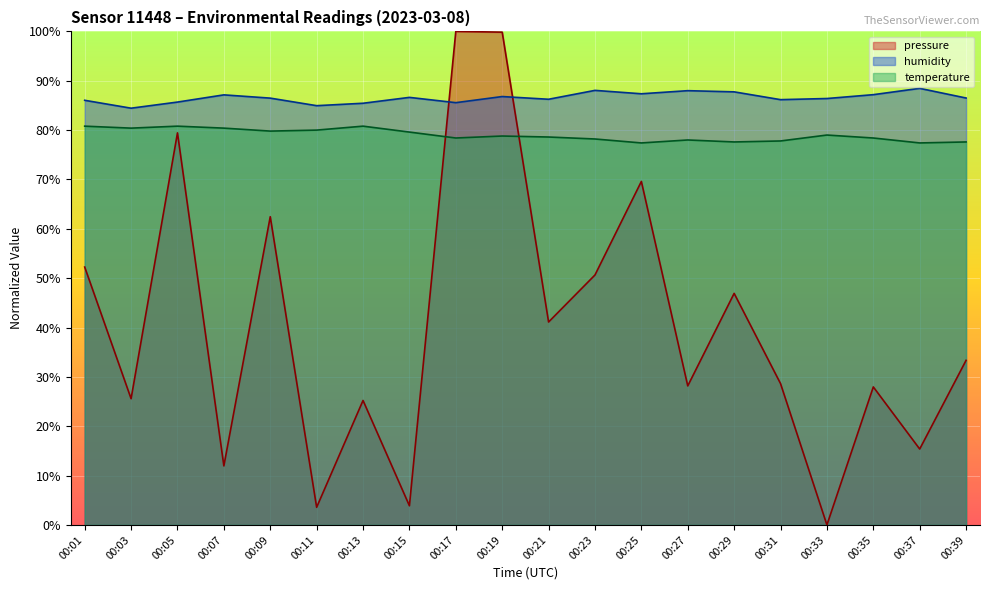

Count the number of data series in this chart.

3